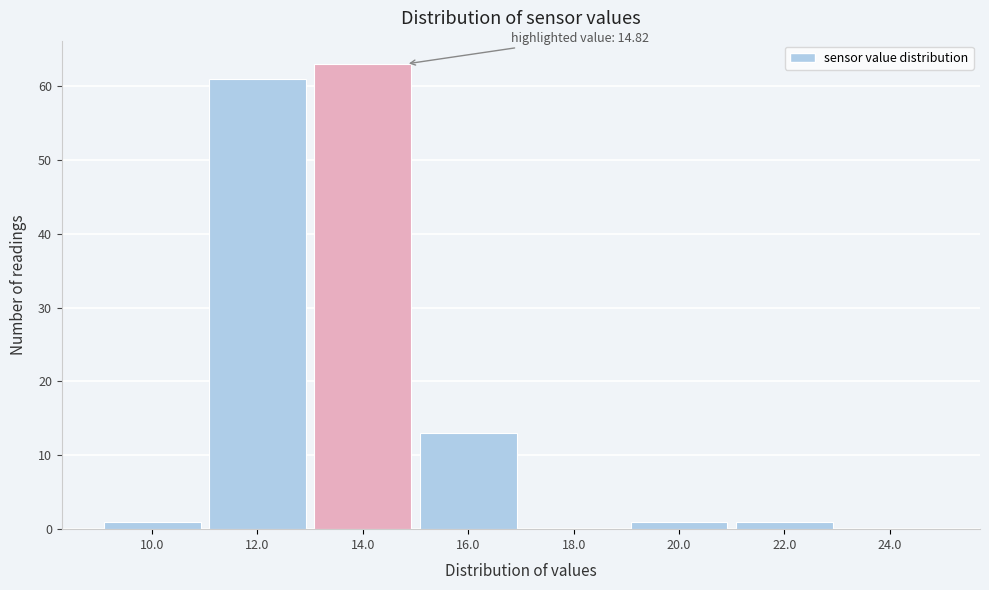

Reading right to left, transcribe all the data shown in this chart.

24.0=0	22.0=1	20.0=1	18.0=0	16.0=13	14.0=63	12.0=61	10.0=1